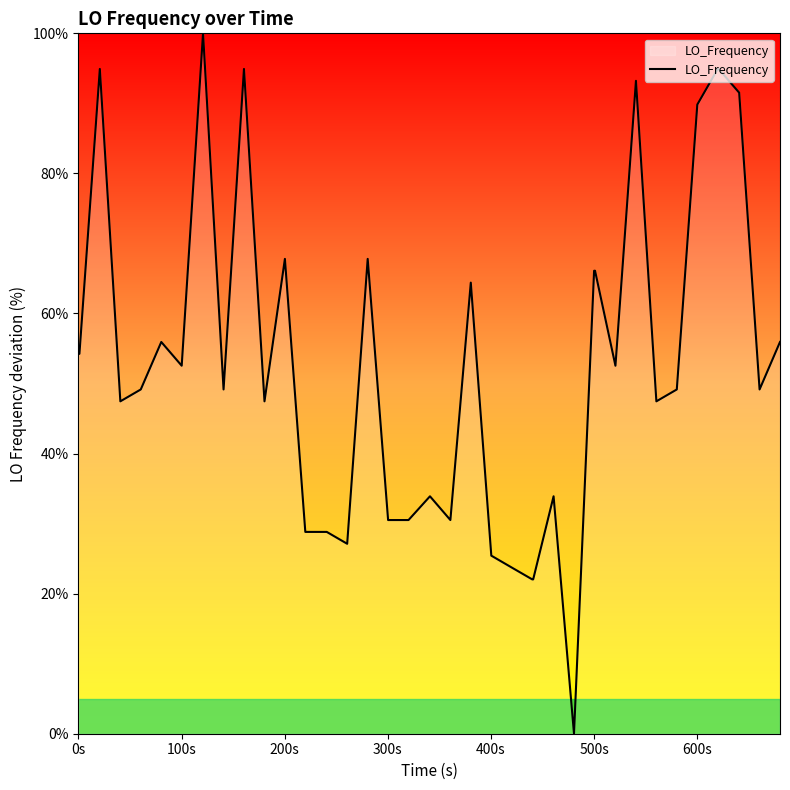

What is the maximum value shown in the chart?

100.0